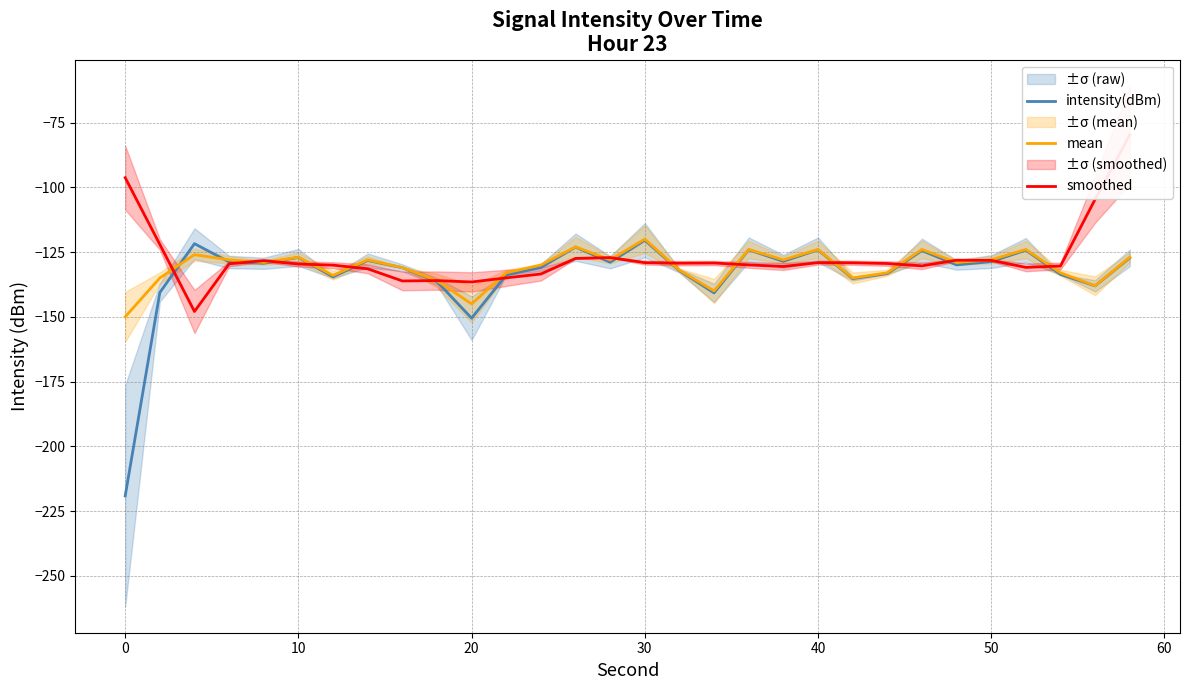

In intensity(dBm), how many points are lower than both neighbors (excluding endpoints)?

9